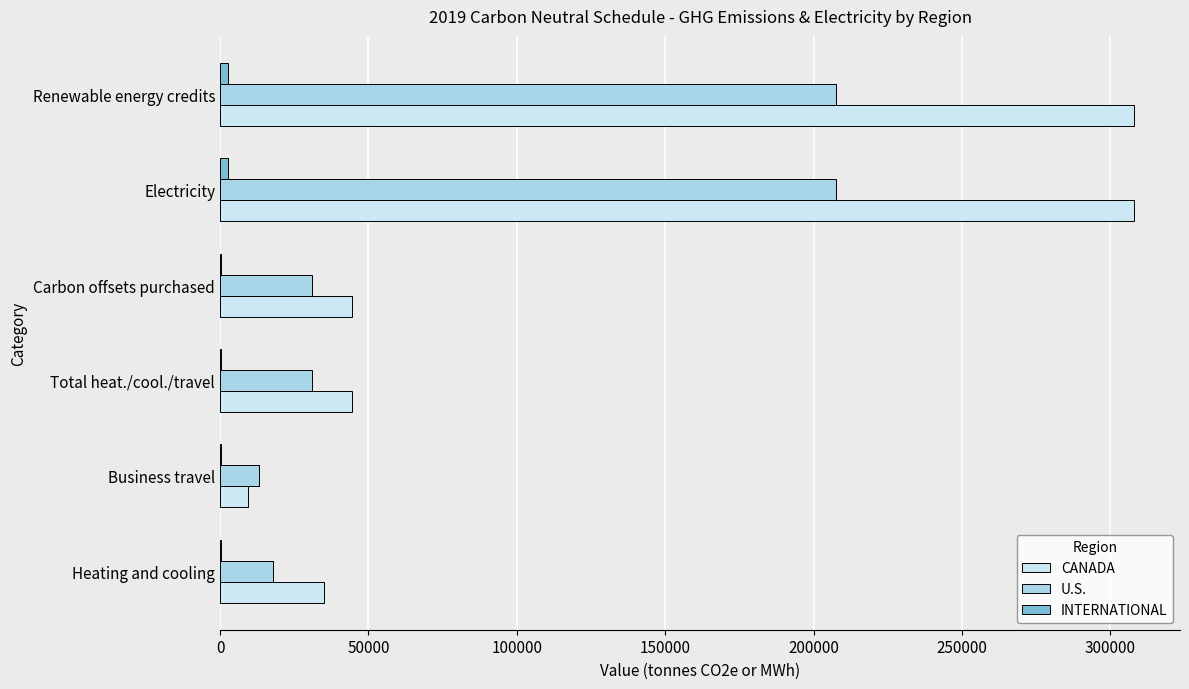

Which series changed the most between Heating and cooling and Electricity?

CANADA